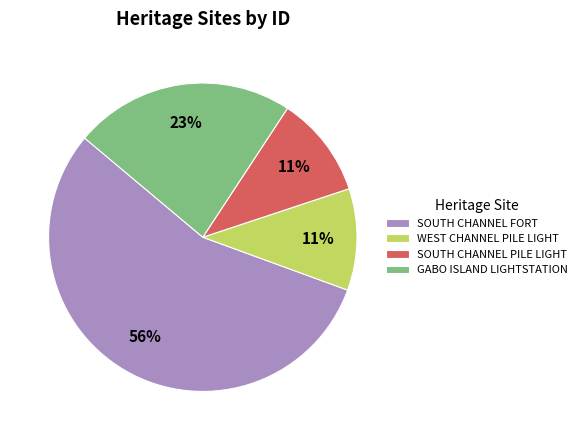

Is the sum of WEST CHANNEL PILE LIGHT and GABO ISLAND LIGHTSTATION greater than half?

No